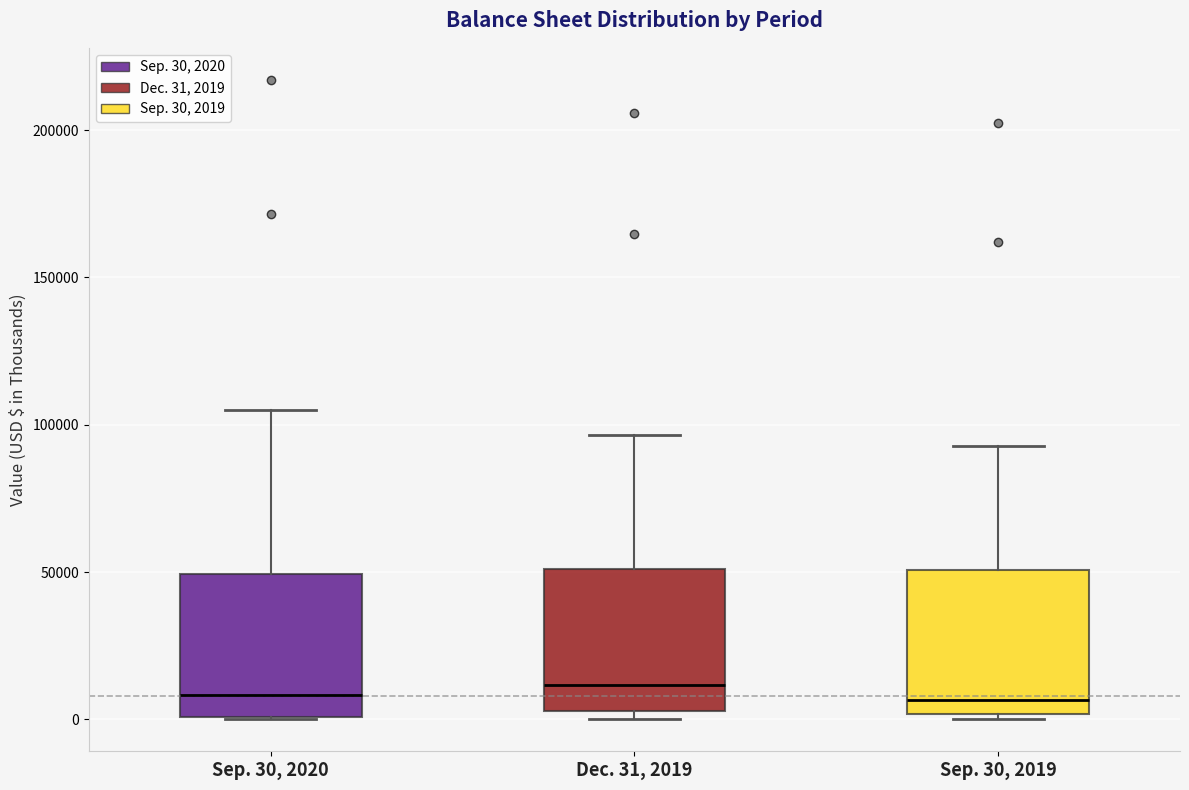

Reading left to right, read every box against the y-axis: the position of its median line, the range the box covers, and the ends of its whiskers. The values are not printed on the chart, so give them approximately, as read against the axis.

Sep. 30, 2020: median 10000, box 0 to 50000, whiskers 0 to 105000
Dec. 31, 2019: median 10000, box 5000 to 50000, whiskers 0 to 95000
Sep. 30, 2019: median 5000, box 0 to 50000, whiskers 0 (just below the box's lower edge) to 95000